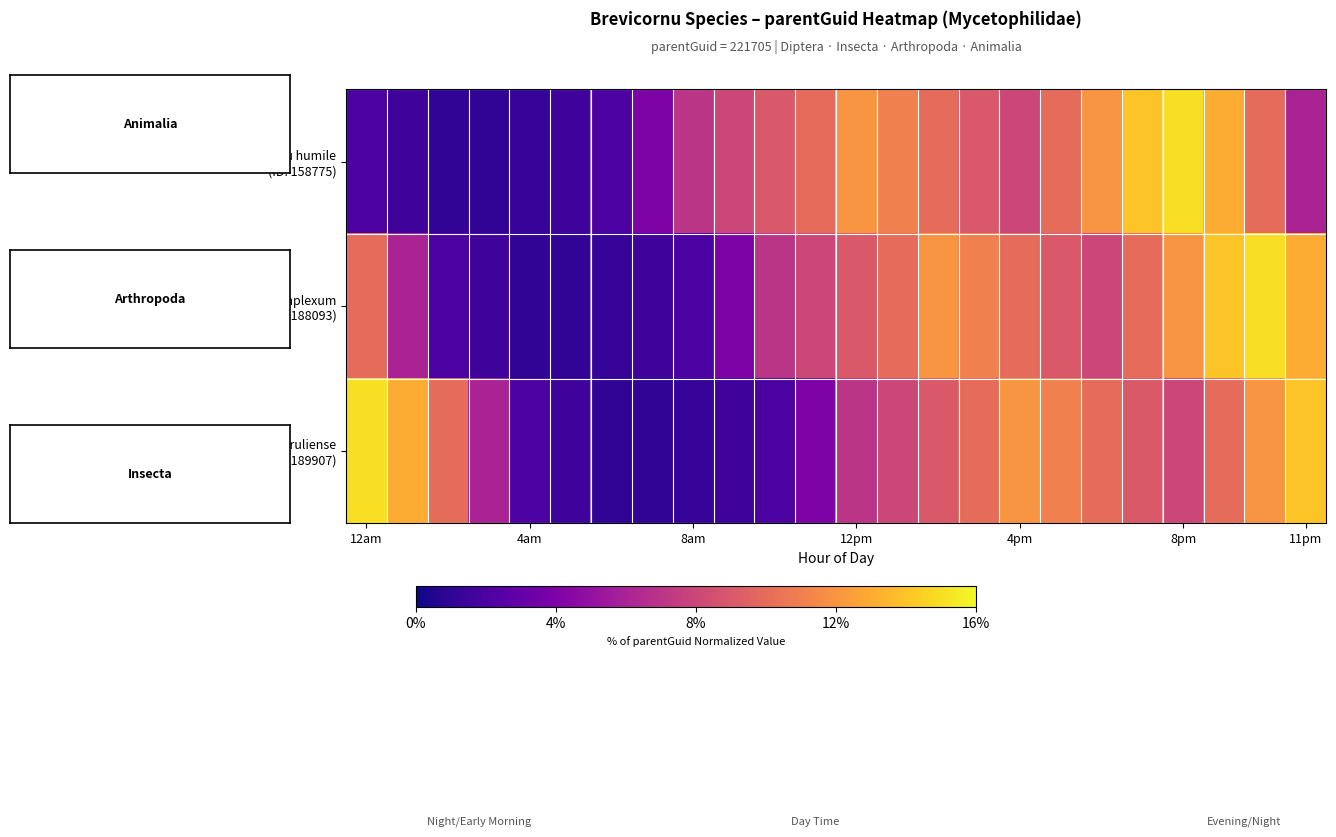

Which series has the largest range (max minus min)?

Brevicornu humile (ID: 158775)